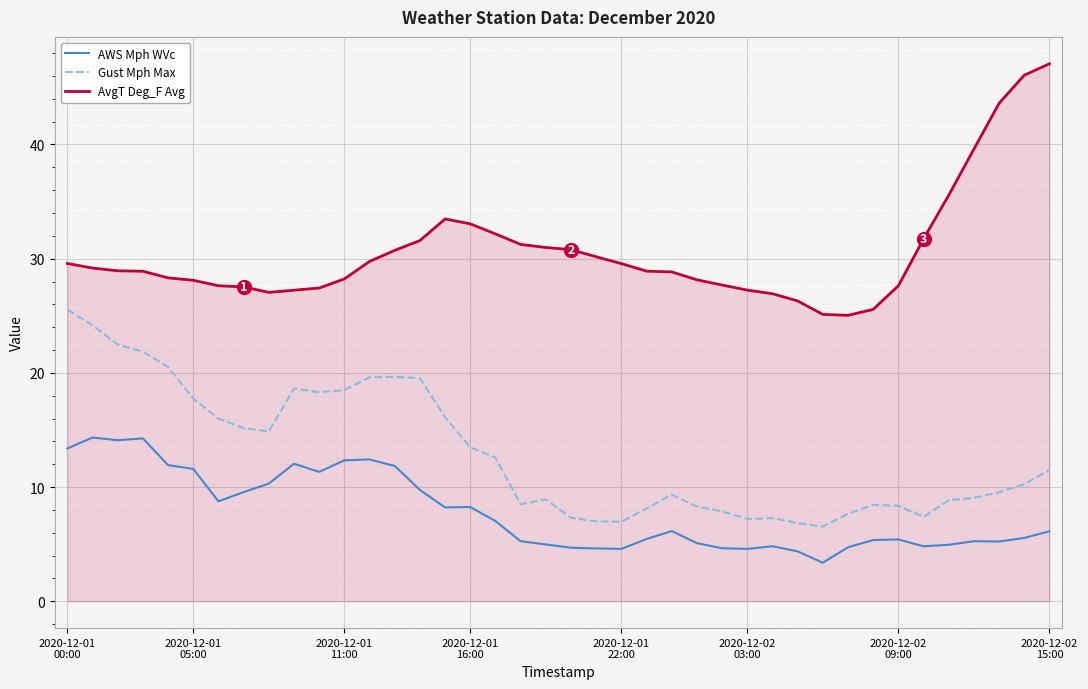

True or false: AvgT Deg_F Avg and AWS Mph WVc cross at least once.

False